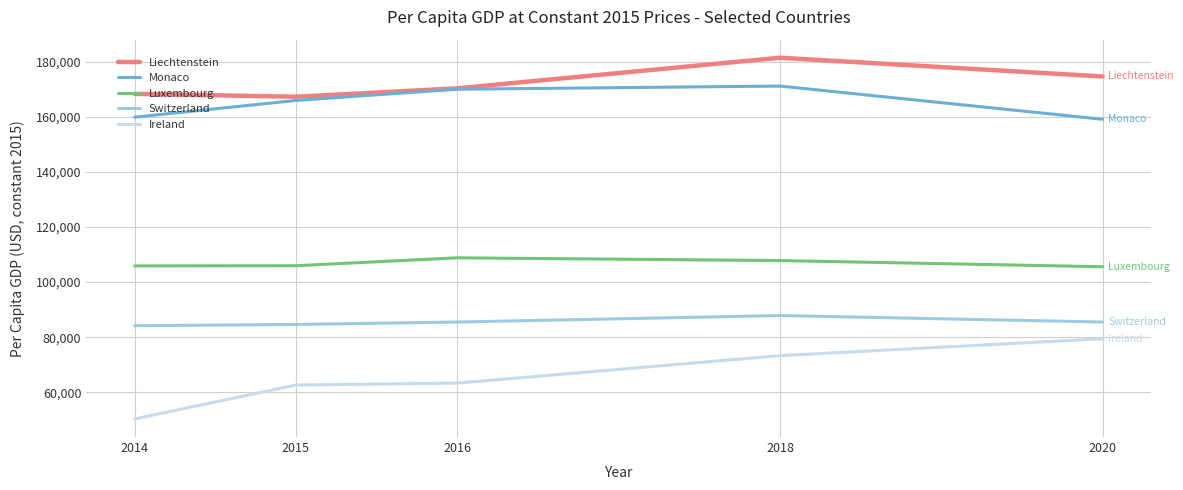

How many lines are shown in the chart?

5